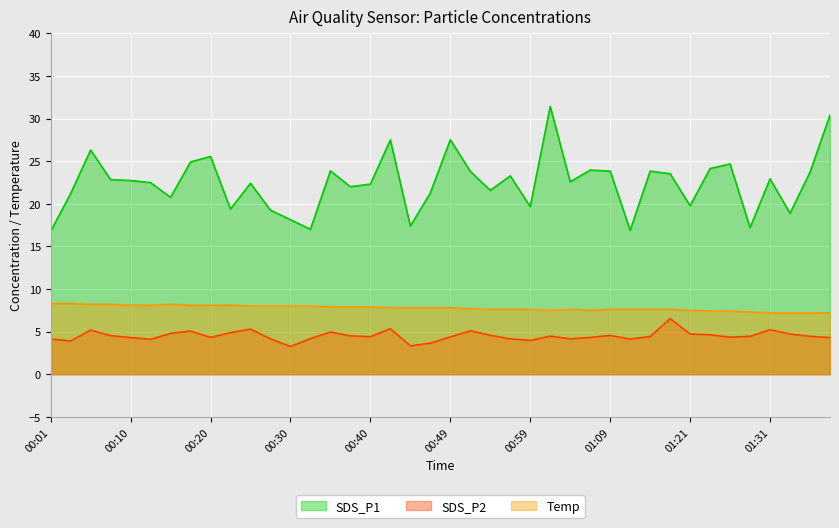

Where does the SDS_P2 series first go above 4?

00:01